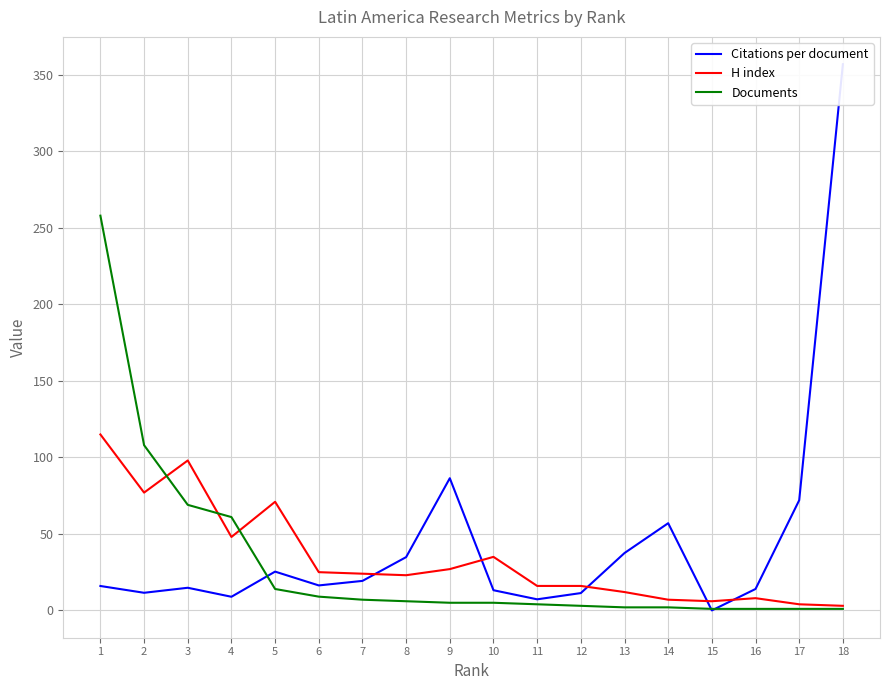

The value of H index at 10 is 16.2. True or false?

False